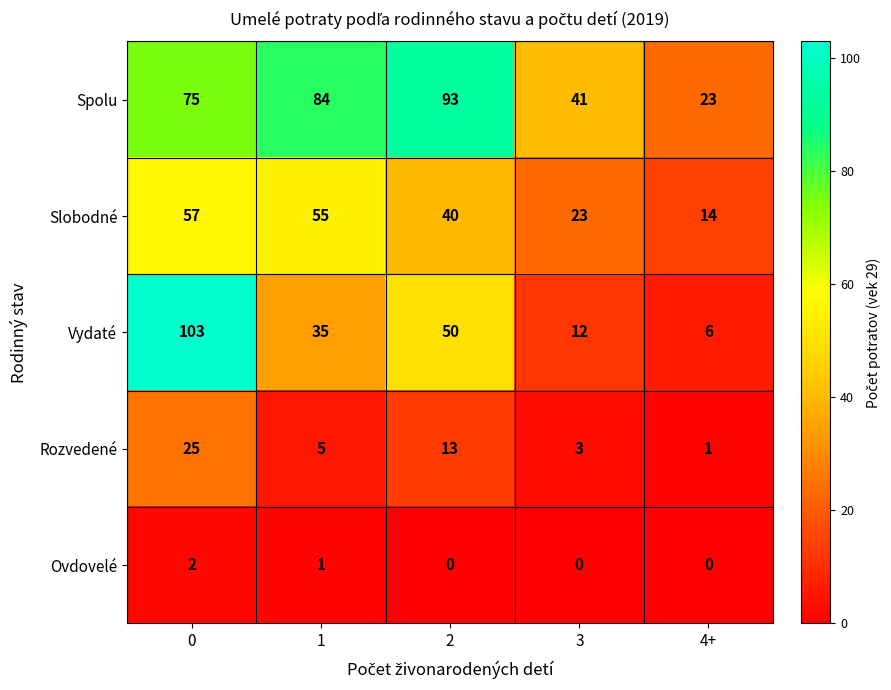

Which series has the largest total across all categories?

Spolu